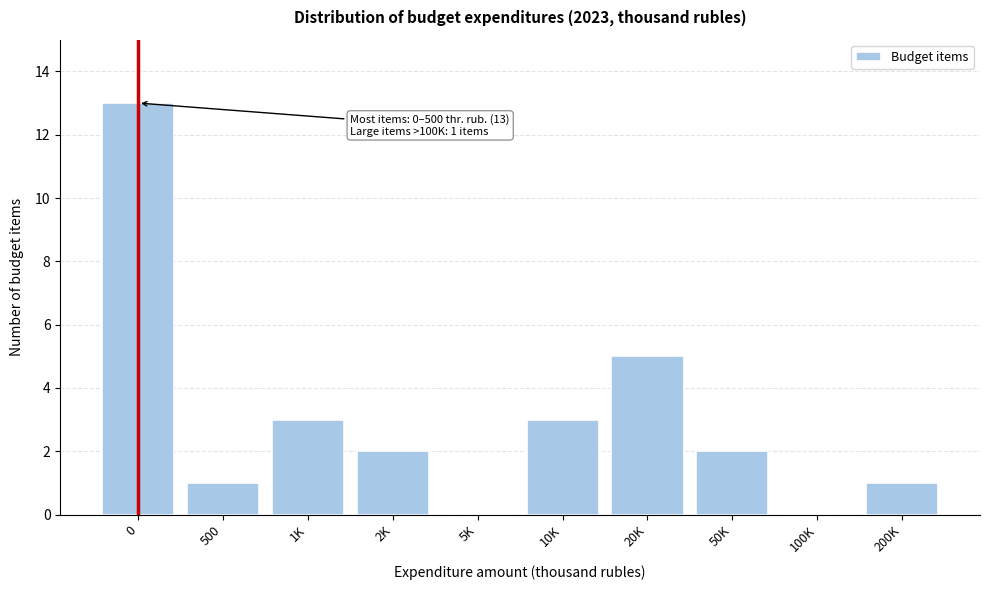

Reading left to right, what are all the values shown in this chart?

0=13	500=1	1K=3	2K=2	5K=0	10K=3	20K=5	50K=2	100K=0	200K=1